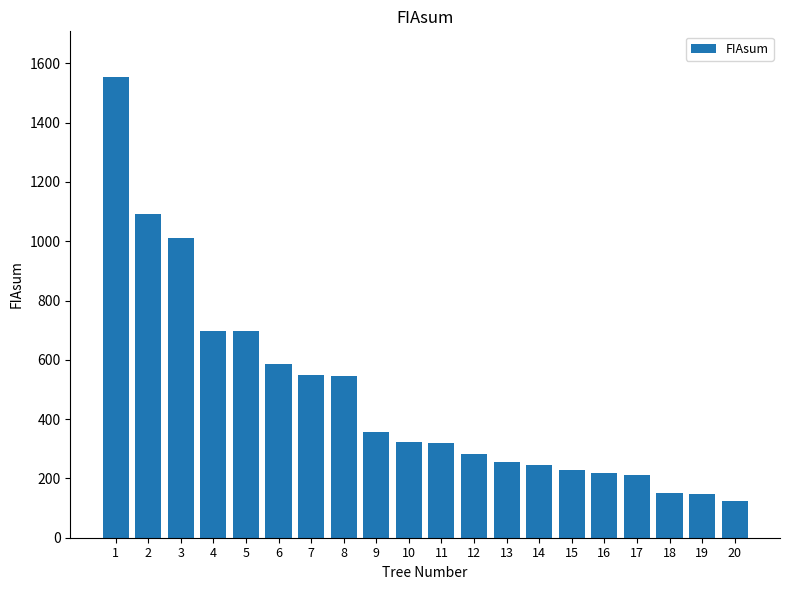

What is the average value?

479.6